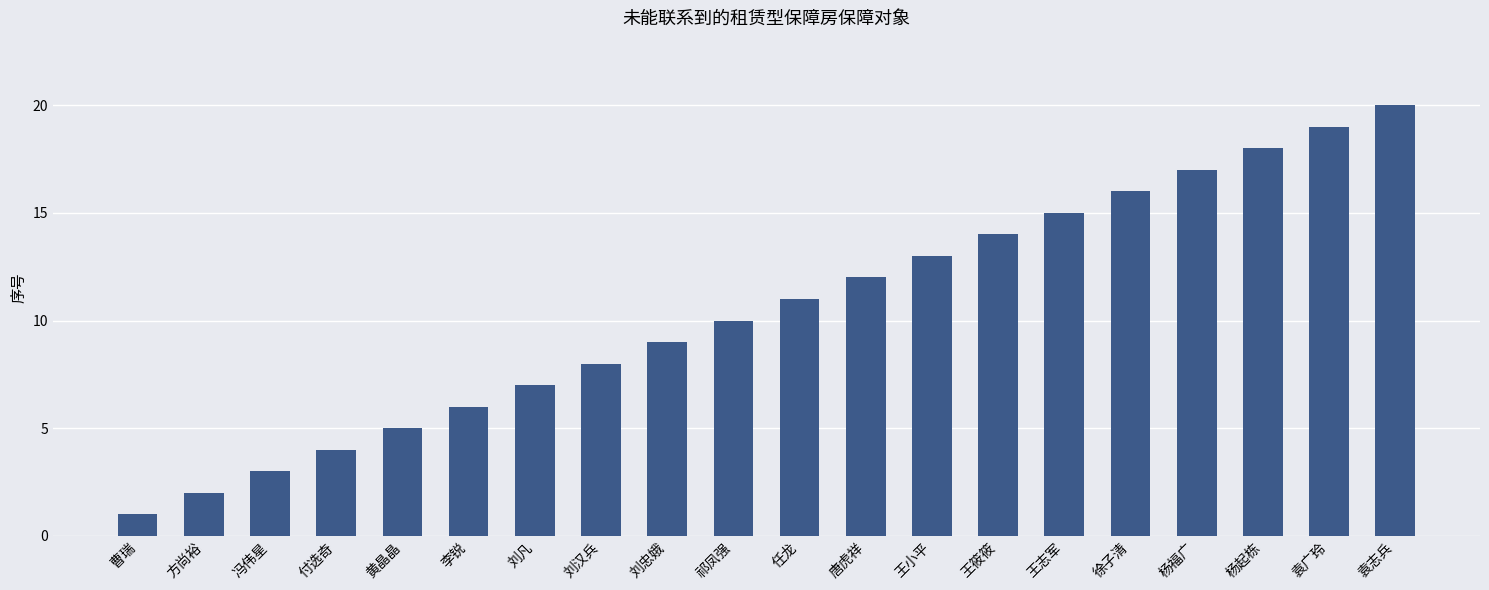

What is the change in value from 徐子清 to 杨福广?

+1